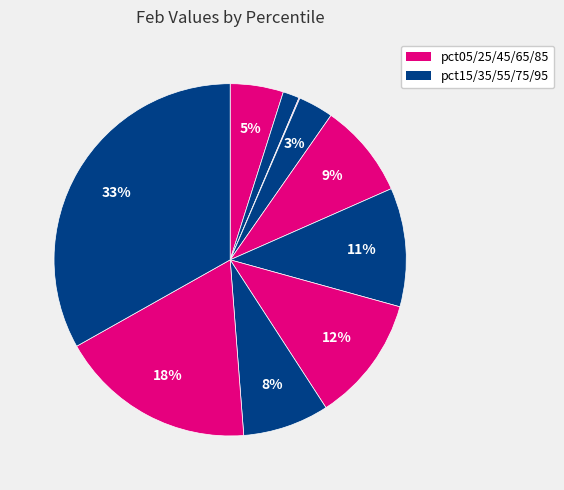

How many slices are in this pie chart?

10